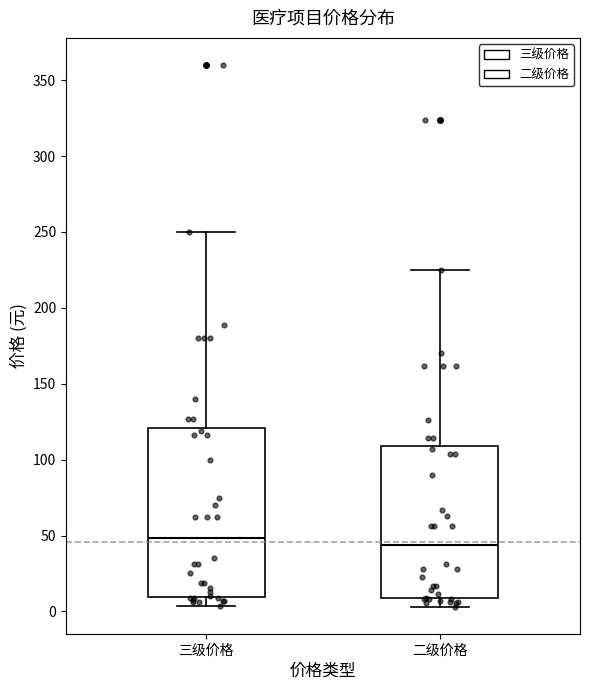

Reading left to right, read every box against the y-axis: the position of its median line, the range the box covers, and the ends of its whiskers. The values are not printed on the chart, so give them approximately, as read against the axis.

三级价格: median 50, box 10 to 120, whiskers 5 to 250
二级价格: median 45, box 10 to 110, whiskers 5 to 225